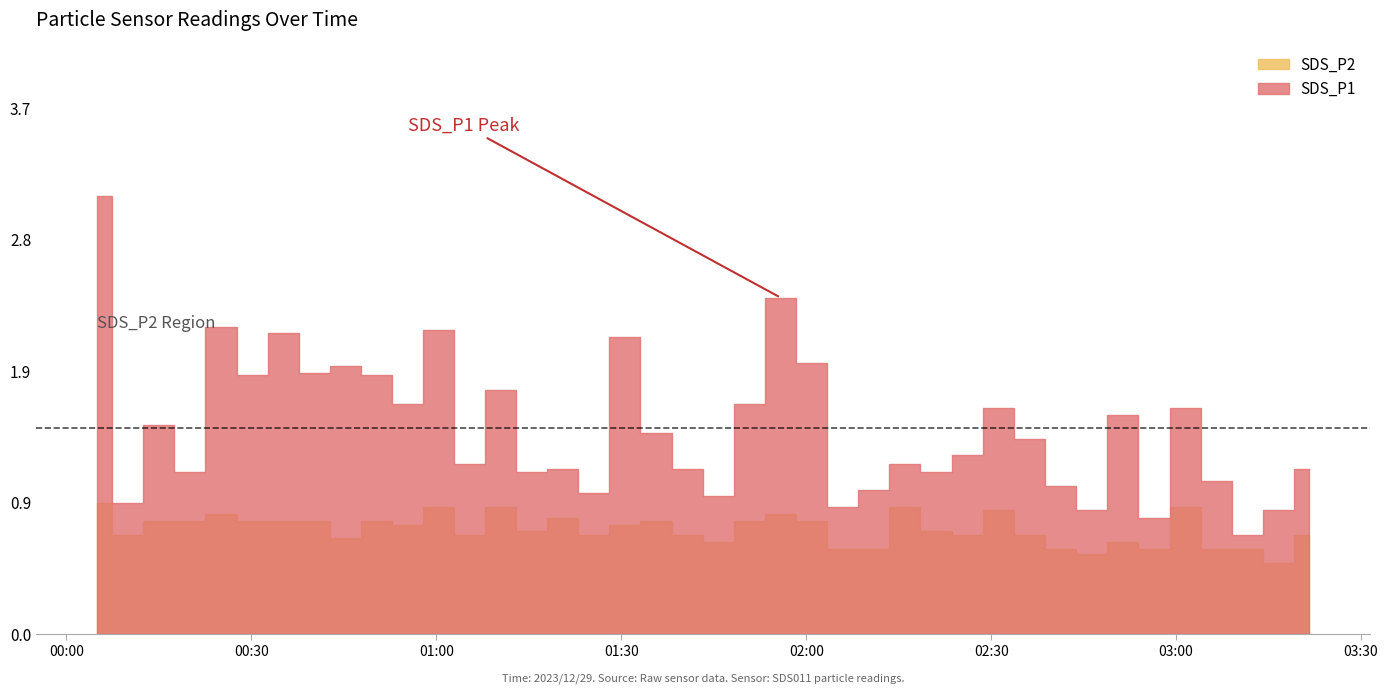

Is the value of SDS_P1 at 24 greater than the value of SDS_P2 at 9?

Yes